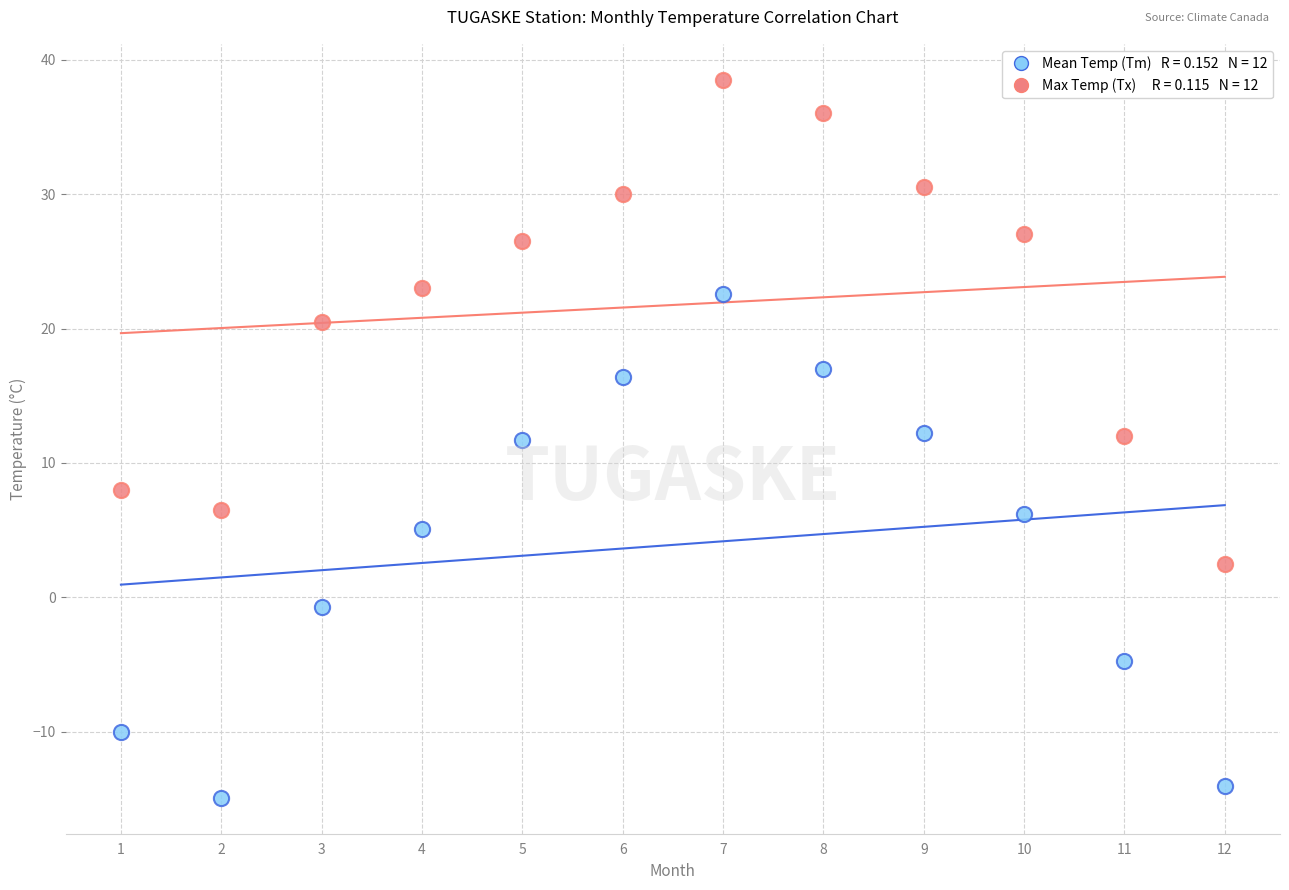

Across all data points, what is the range of X values (max minus min)?

11.0